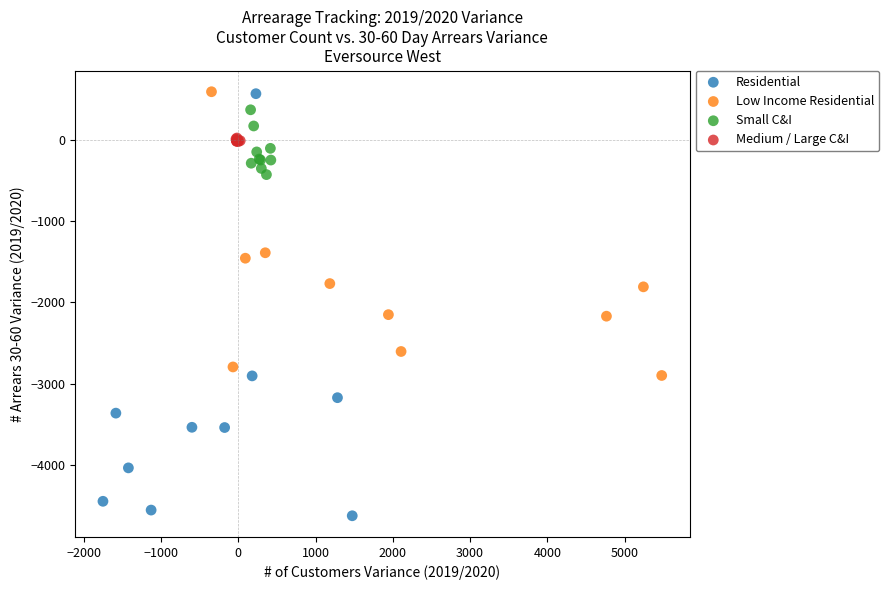

Which series has the largest Y range (max minus min)?

Residential